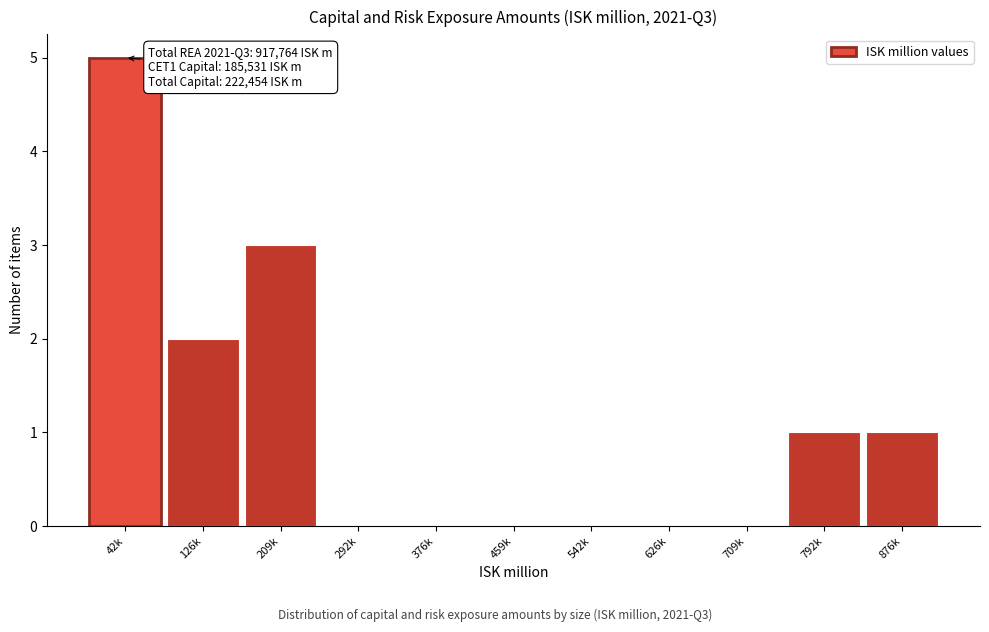

Reading left to right, list all the values displayed in this chart.

42k=5	126k=2	209k=3	292k=0	376k=0	459k=0	542k=0	626k=0	709k=0	792k=1	876k=1